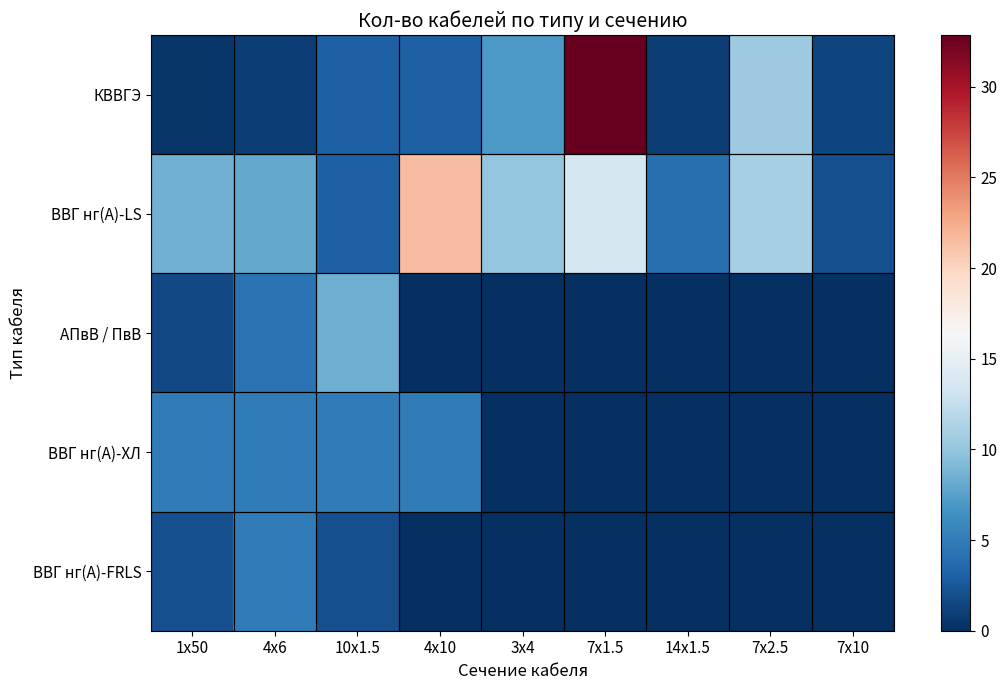

Which series has the largest total across all categories?

ВВГ нг(А)-LS